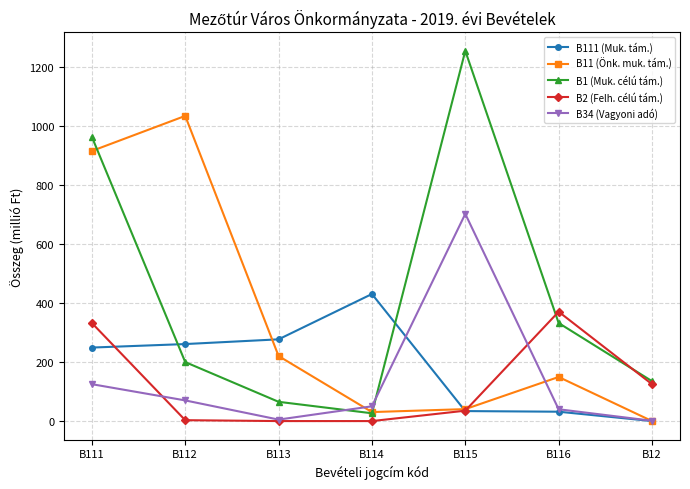

At which label does B2 (Felh. célú tám.) first exceed 35?

B111